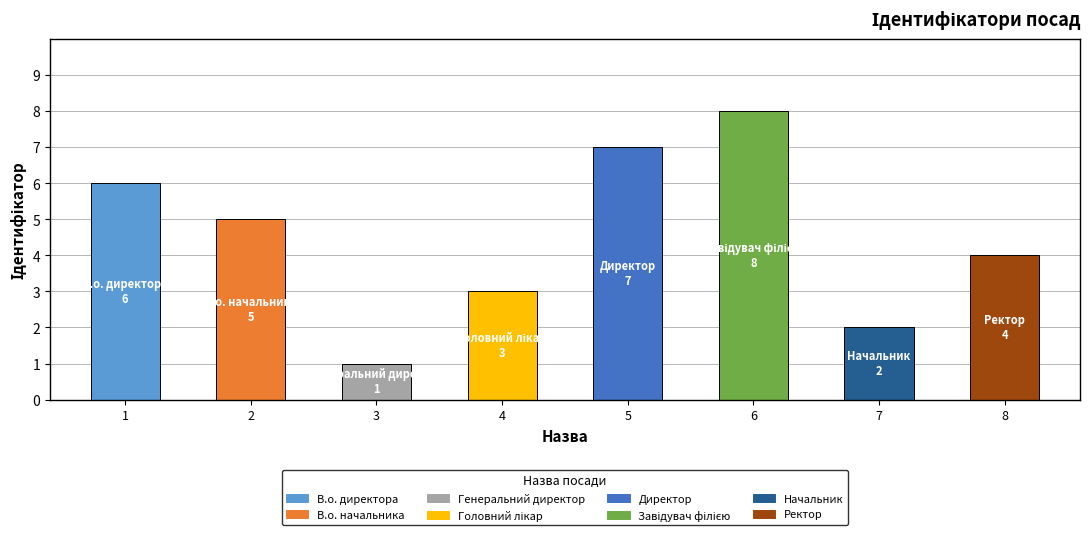

At which label does the data first exceed 5?

В.о. директора